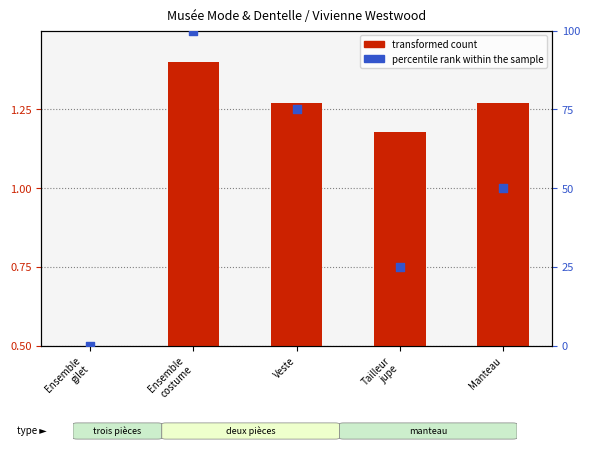

Which series contains the highest Y value?

percentile rank within the sample